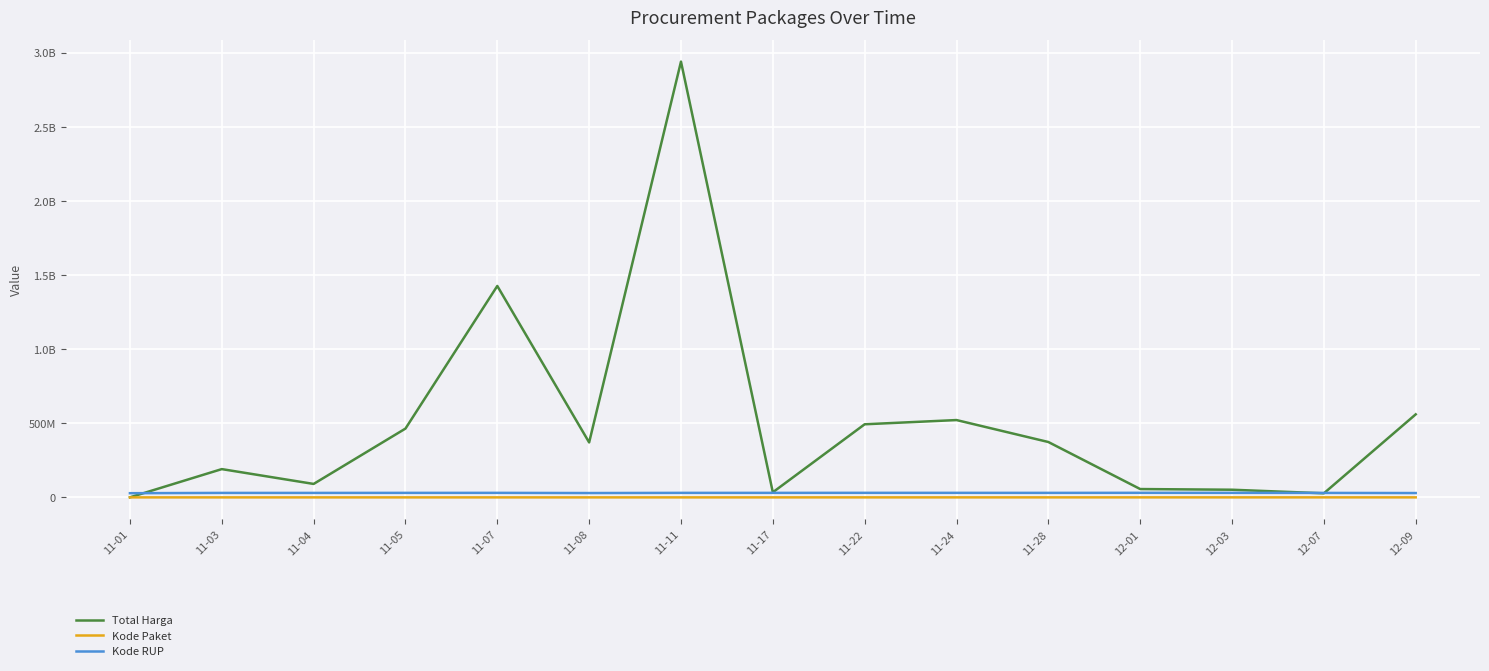

What are all the series names shown in the legend?

Total Harga, Kode Paket, Kode RUP